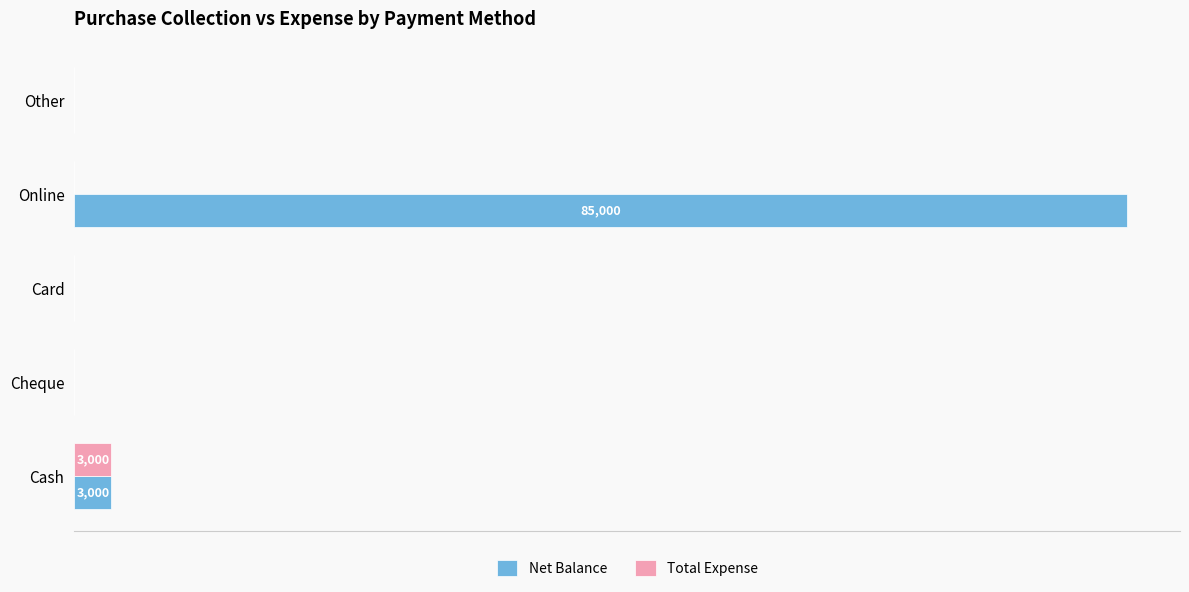

Which series has the largest total across all categories?

Net Balance